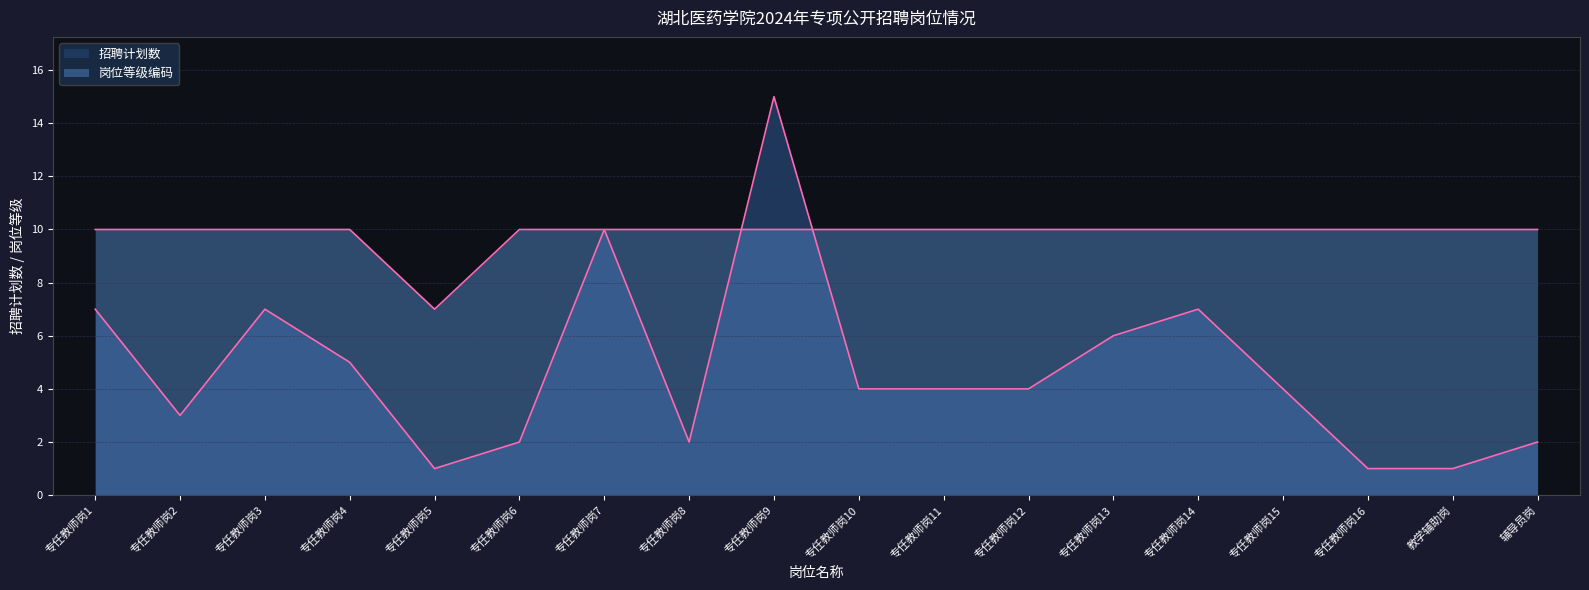

True or false: 岗位等级编码 and 招聘计划数 cross at least once.

True